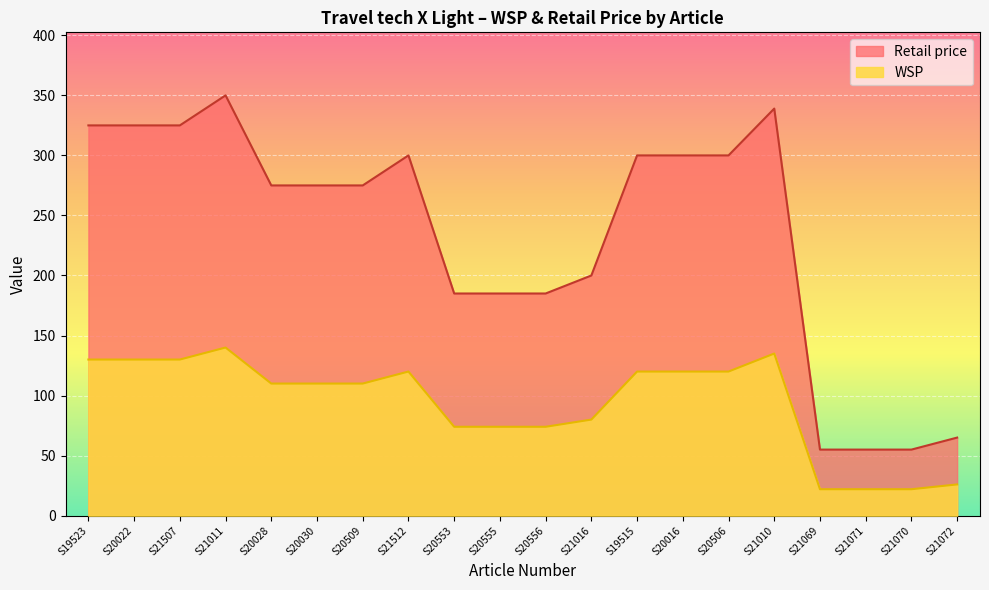

At how many categories does at least one series exceed 145?

16